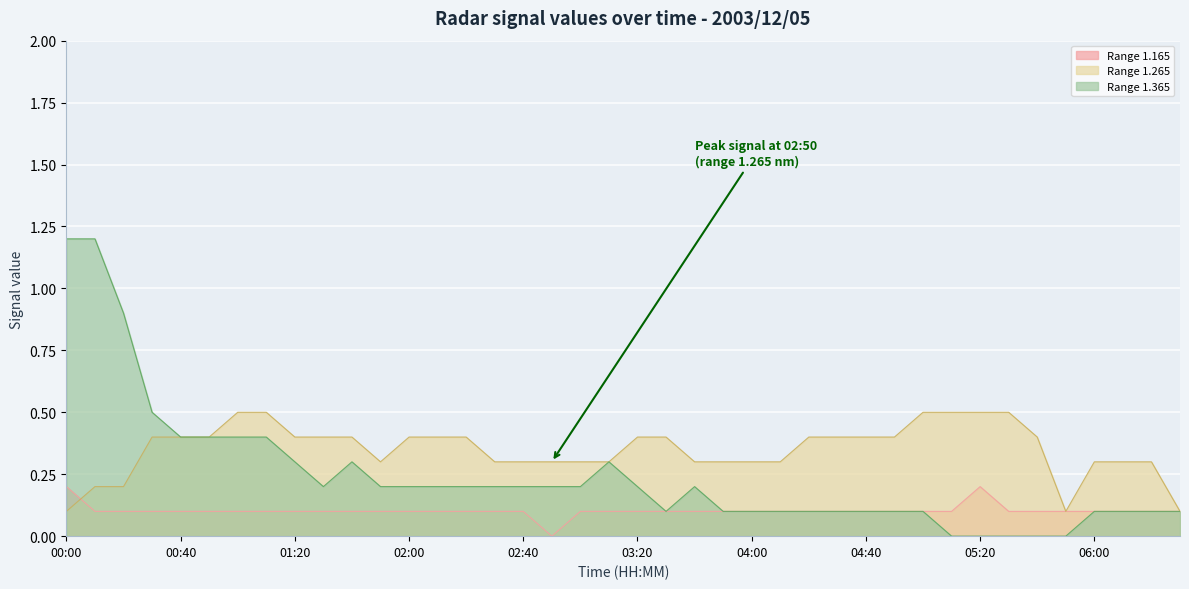

Reading right to left, transcribe all the data shown in this chart.

1.165: 06:30=0.1	06:20=0.1	06:10=0.1	06:00=0.1	05:50=0.1	05:40=0.1	05:30=0.1	05:20=0.2	05:10=0.1	05:00=0.1	04:50=0.1	04:40=0.1	04:30=0.1	04:20=0.1	04:10=0.1	04:00=0.1	03:50=0.1	03:40=0.1	03:30=0.1	03:20=0.1	03:10=0.1	03:00=0.1	02:50=0.0	02:40=0.1	02:30=0.1	02:20=0.1	02:10=0.1	02:00=0.1	01:50=0.1	01:40=0.1	01:30=0.1	01:20=0.1	01:10=0.1	01:00=0.1	00:50=0.1	00:40=0.1	00:30=0.1	00:20=0.1	00:10=0.1	00:00=0.2
1.265: 06:30=0.1	06:20=0.3	06:10=0.3	06:00=0.3	05:50=0.1	05:40=0.4	05:30=0.5	05:20=0.5	05:10=0.5	05:00=0.5	04:50=0.4	04:40=0.4	04:30=0.4	04:20=0.4	04:10=0.3	04:00=0.3	03:50=0.3	03:40=0.3	03:30=0.4	03:20=0.4	03:10=0.3	03:00=0.3	02:50=0.3	02:40=0.3	02:30=0.3	02:20=0.4	02:10=0.4	02:00=0.4	01:50=0.3	01:40=0.4	01:30=0.4	01:20=0.4	01:10=0.5	01:00=0.5	00:50=0.4	00:40=0.4	00:30=0.4	00:20=0.2	00:10=0.2	00:00=0.1